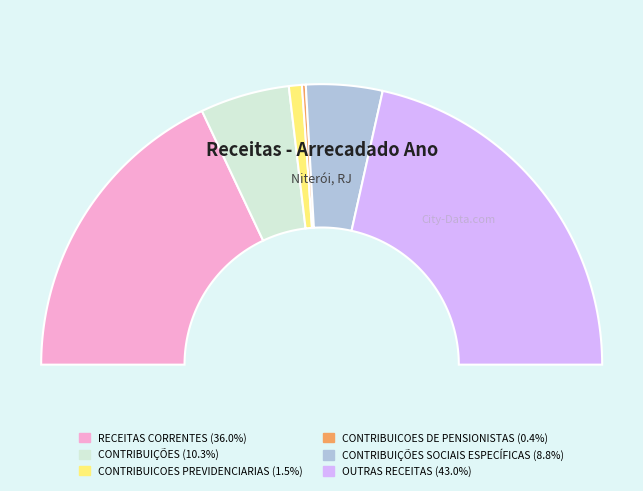

How many slices are in this pie chart?

6